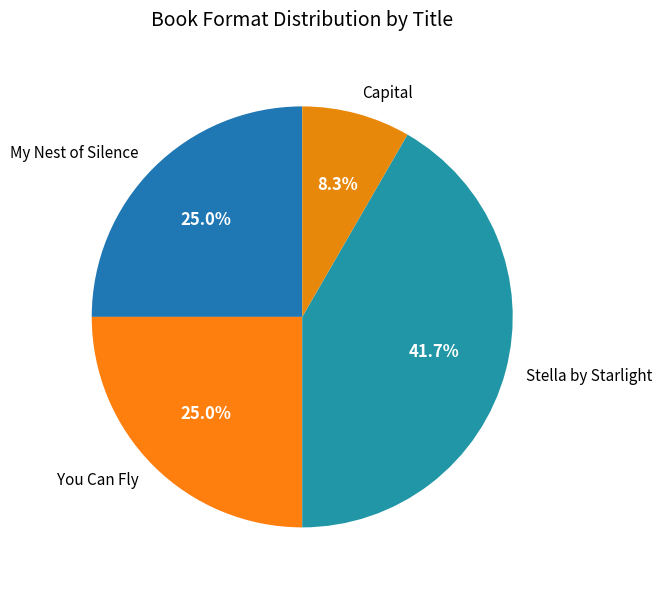

What percentage is NOT represented by Capital?

91.7%